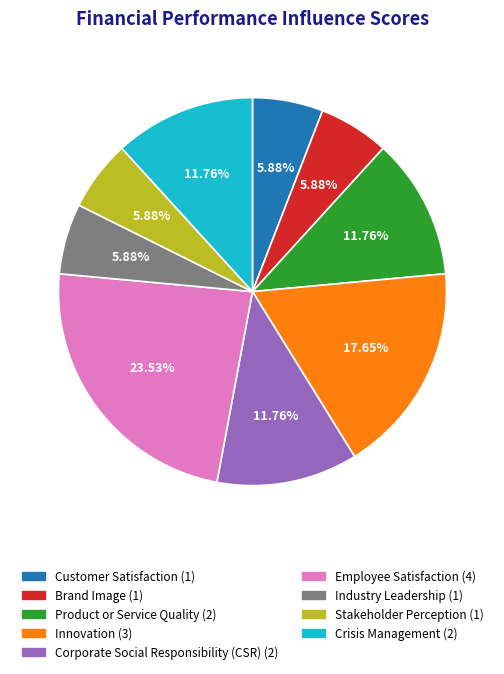

Is there a majority slice in this chart?

No